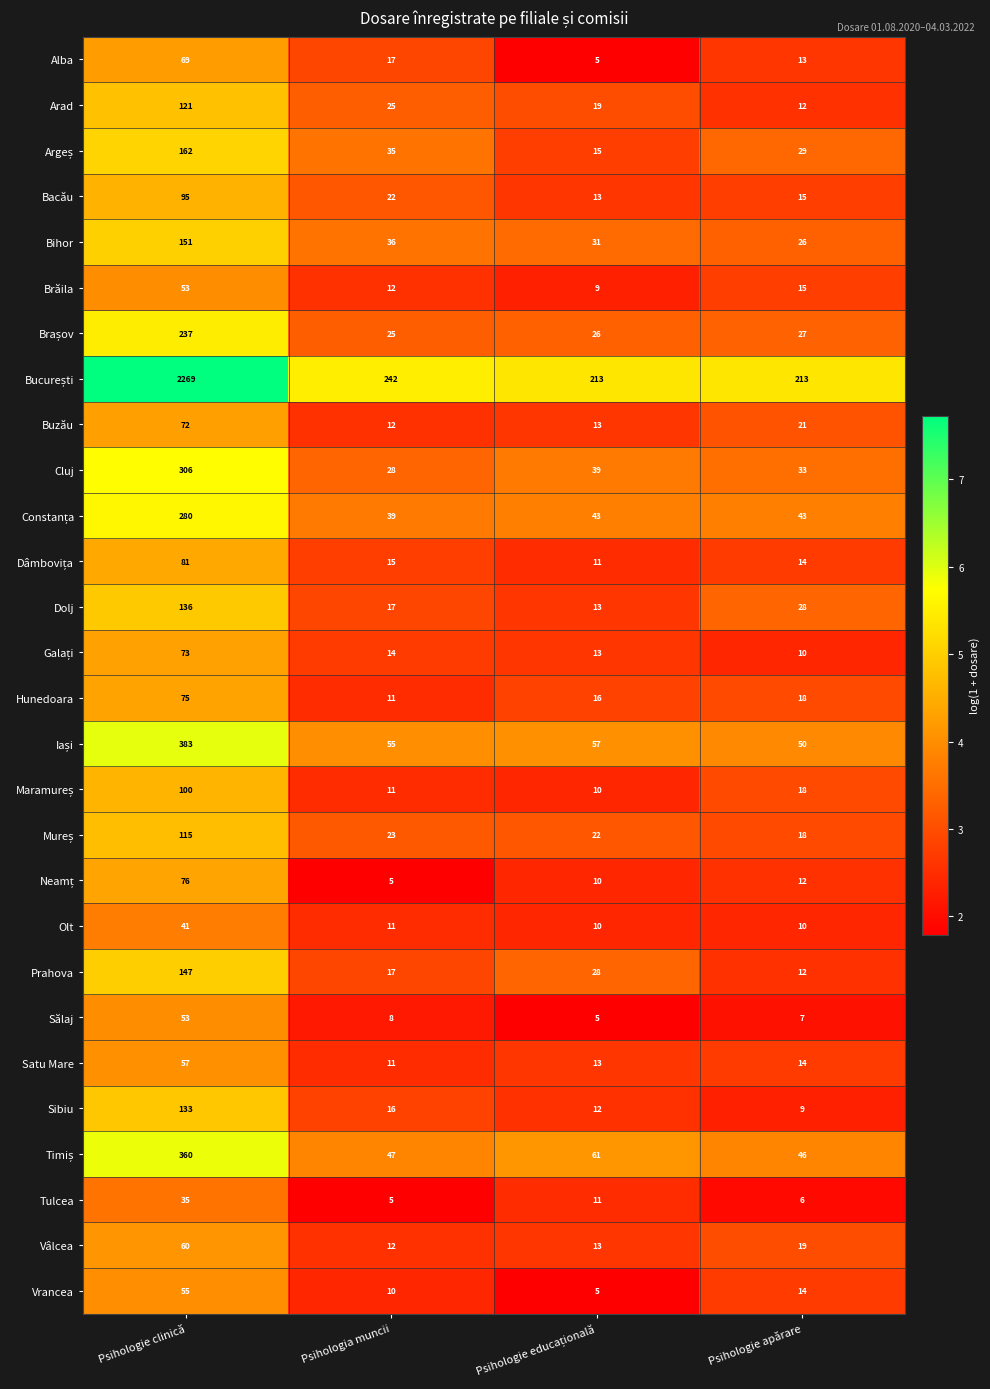

At which label does Buzău reach its peak?

Psihologie clinică